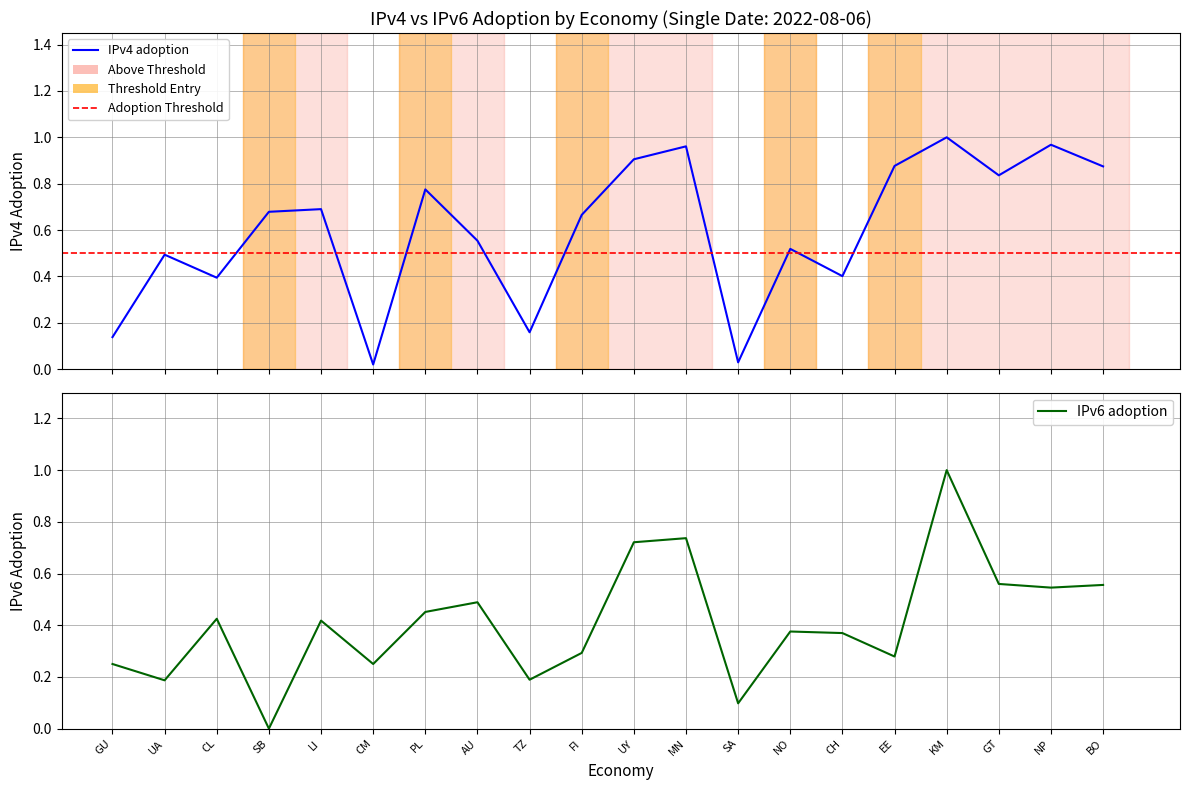

How many times do IPv6 adoption and IPv4 adoption cross each other?

9